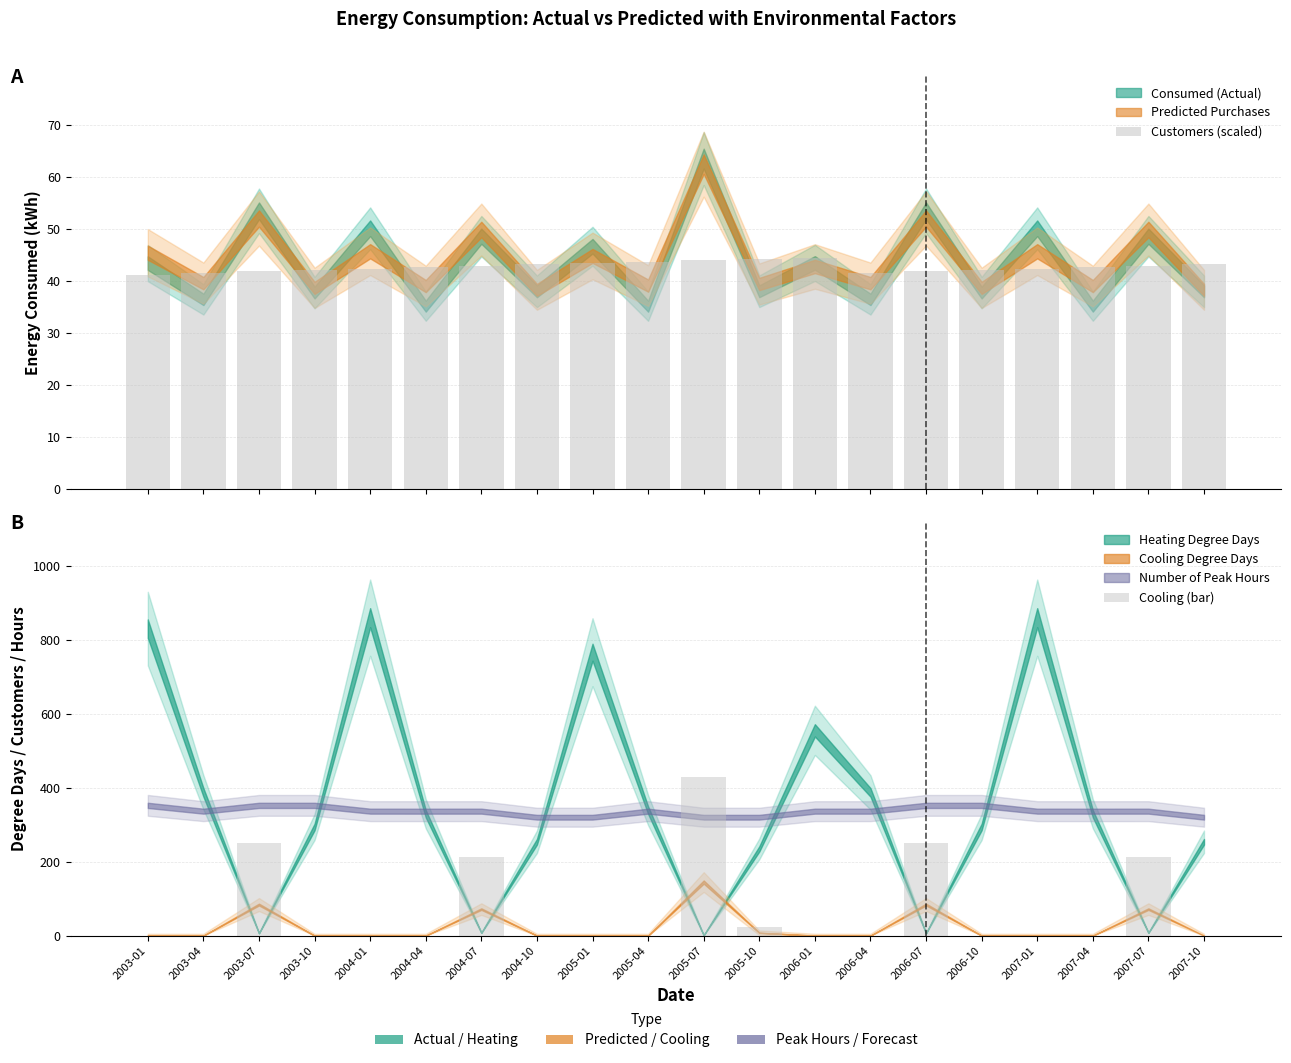

At how many categories does at least one series exceed 236?

3